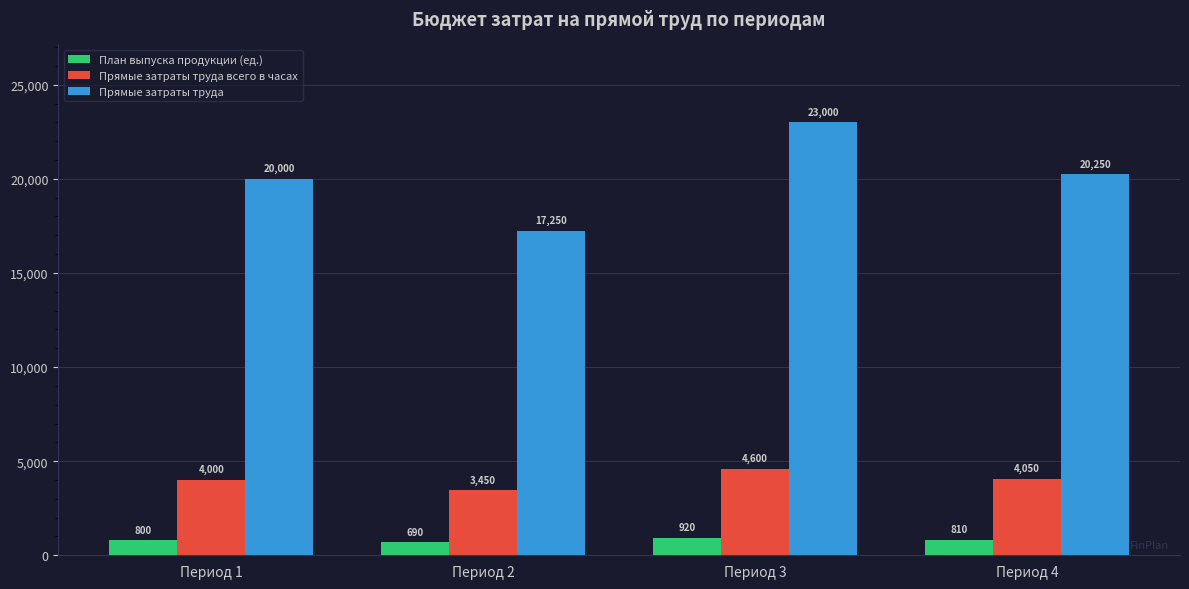

Count the number of data series in this chart.

3